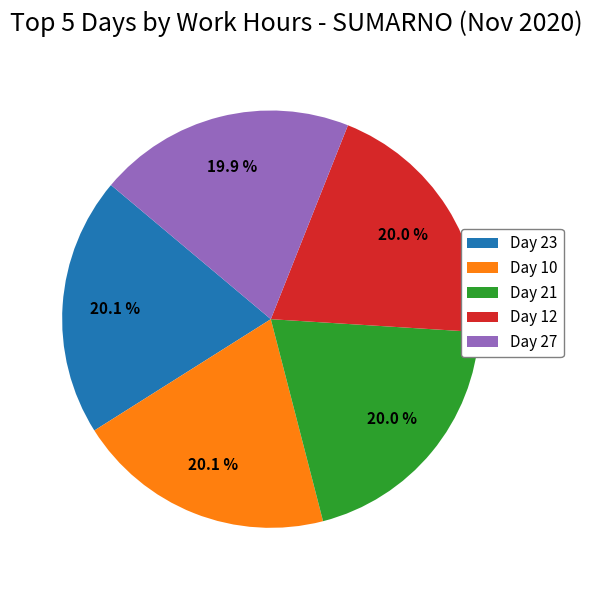

Is there a majority slice in this chart?

No